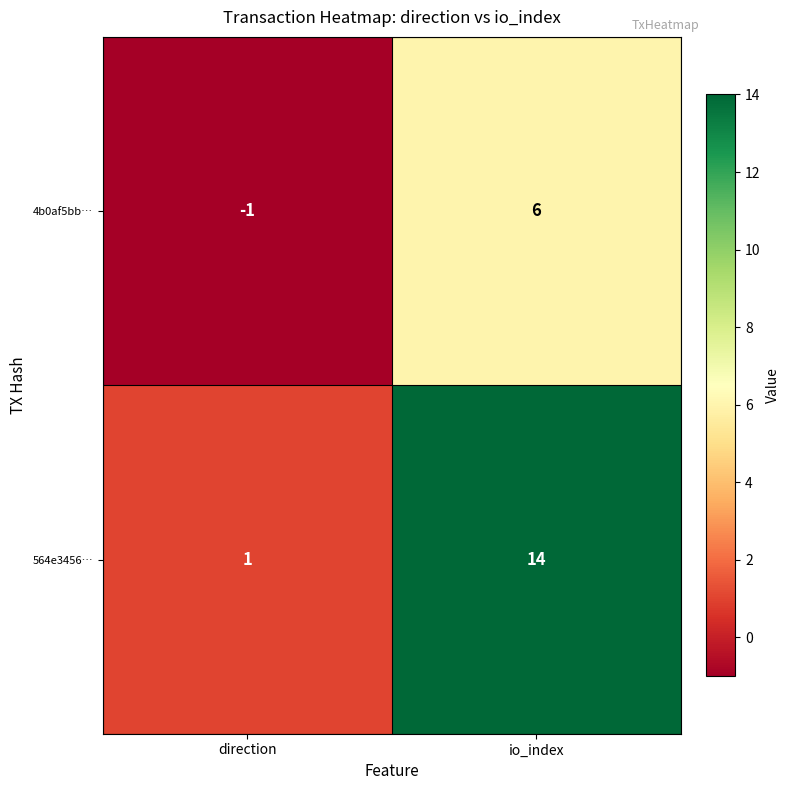

The 564e3456… series shows 0 at direction. True or false?

False